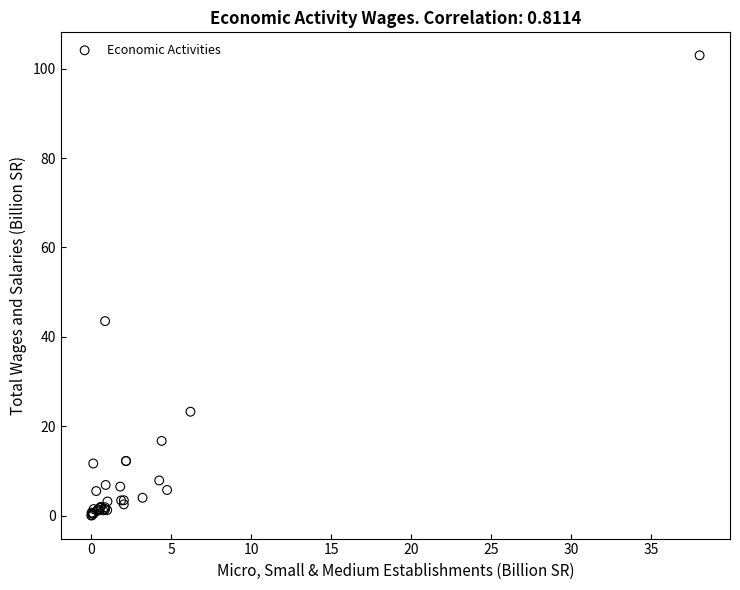

What Y value in the scatter plot is closest to 51?

43.5